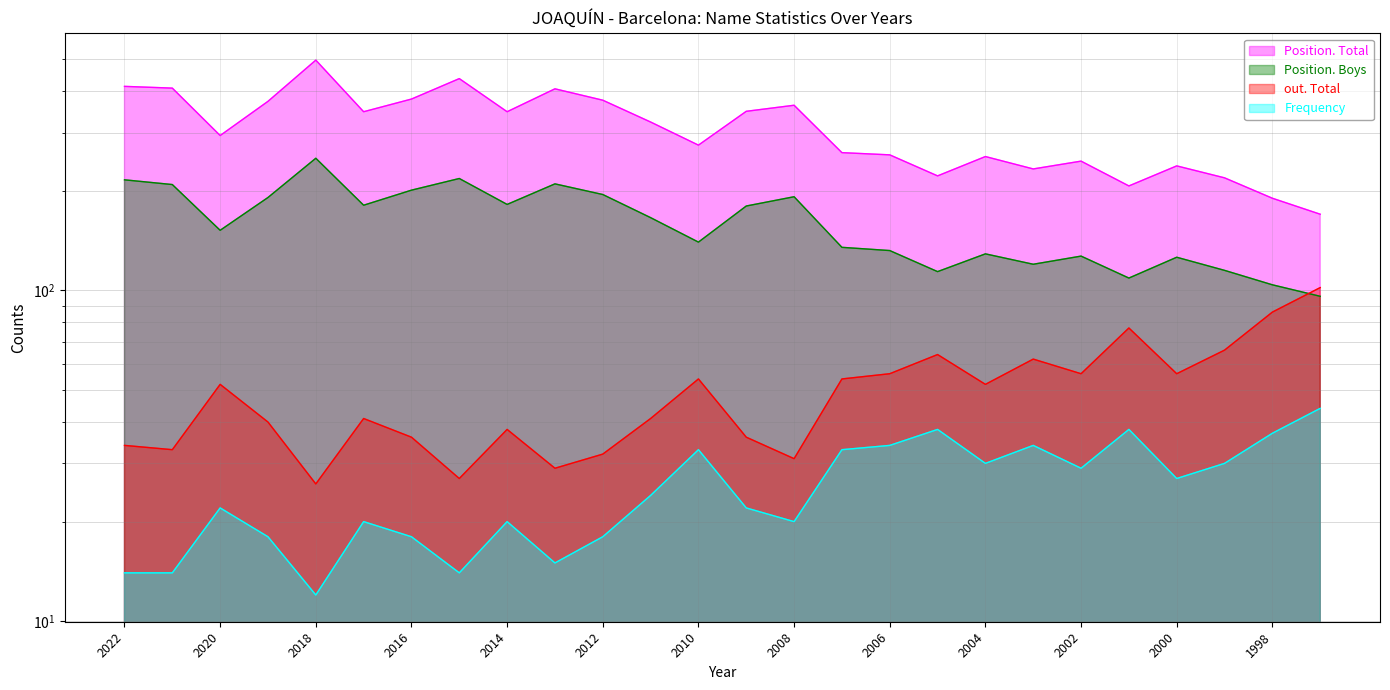

What is the difference between the Frequency values at 2006 and 1998?

3